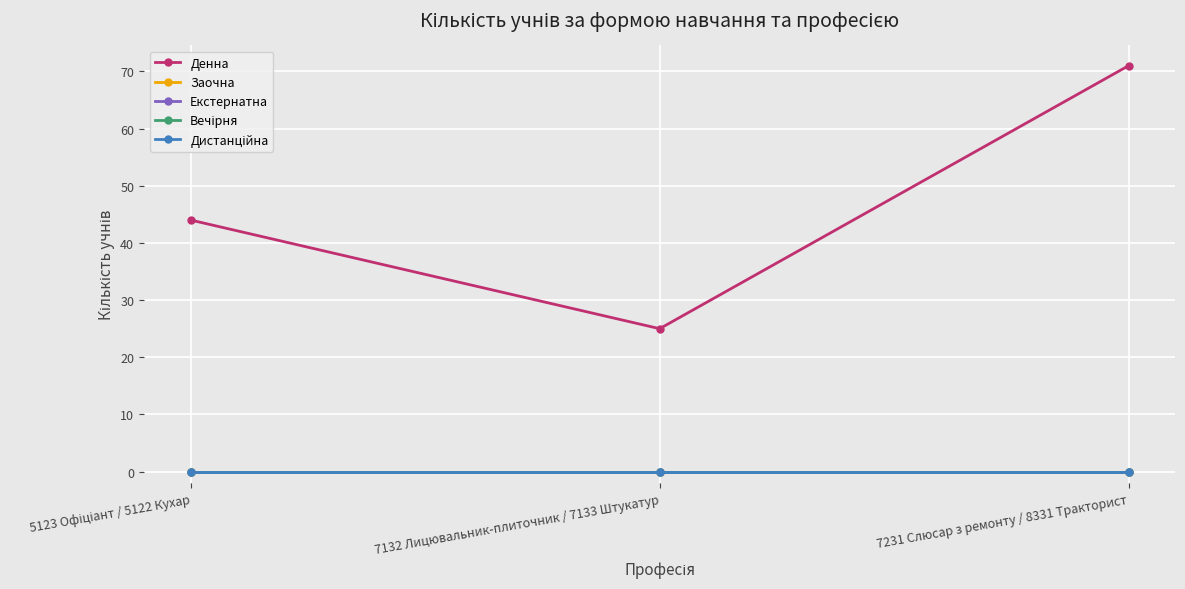

Does the chart display data point markers on the line(s)?

Yes